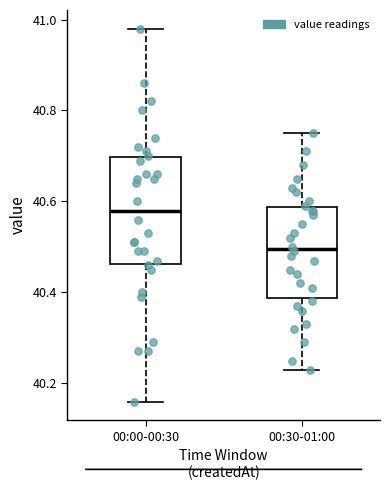

Which box's median line is the lowest?

00:30-01:00